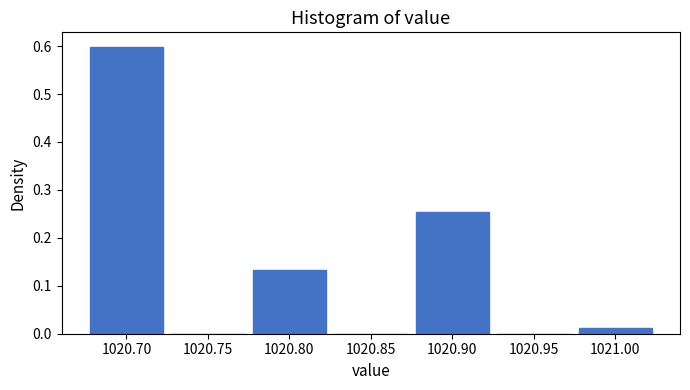

Reading left to right, list every bar in this chart as the range it spans on the x-axis followed by its height. The values are not printed on the chart, so give them approximately, as read against the axis.

1020.675 to 1020.725: 0.60
1020.725 to 1020.775: 0
1020.775 to 1020.825: 0.13
1020.825 to 1020.875: 0
1020.875 to 1020.925: 0.25
1020.925 to 1020.975: 0
1020.975 to 1021.025: 0.01